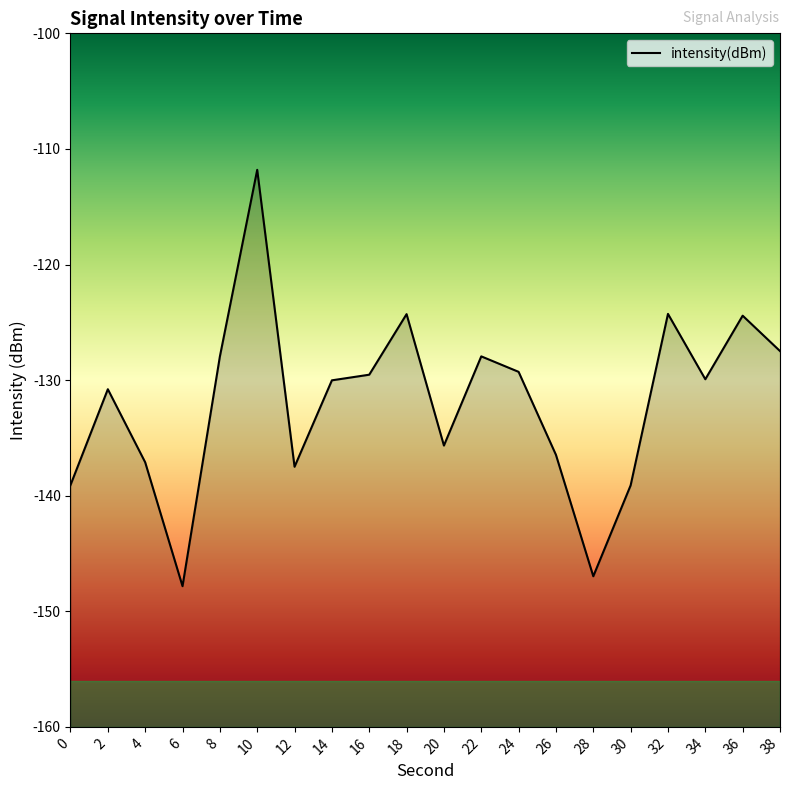

Reading left to right, list all the values displayed in this chart.

-139.1	-130.8	-137.1	-147.8	-128.0	-111.8	-137.5	-130.0	-129.5	-124.3	-135.7	-127.9	-129.3	-136.5	-147.0	-139.1	-124.3	-129.9	-124.4	-127.5